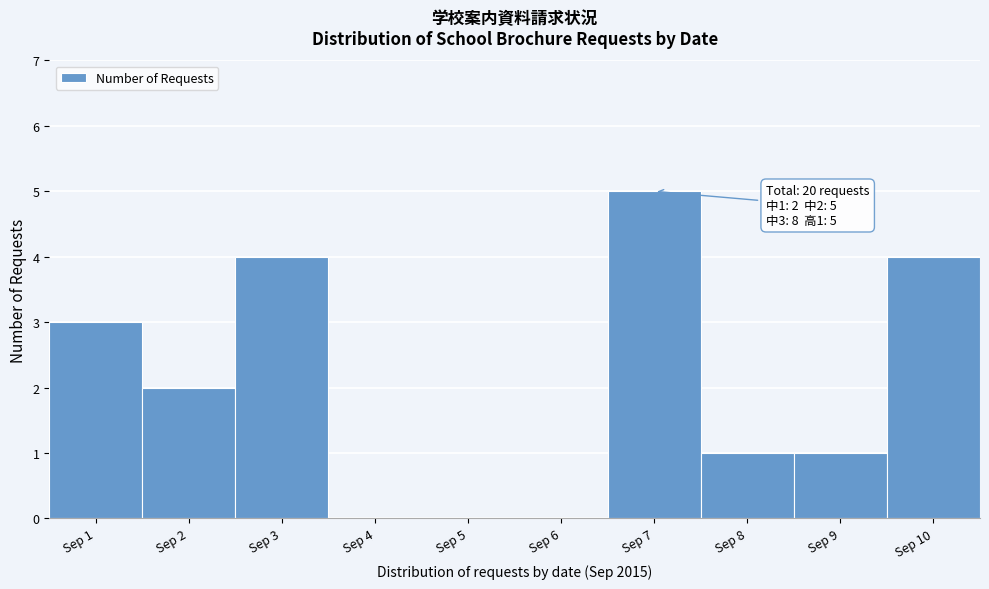

Which range on the x-axis has the tallest bar?

6.5 to 7.5